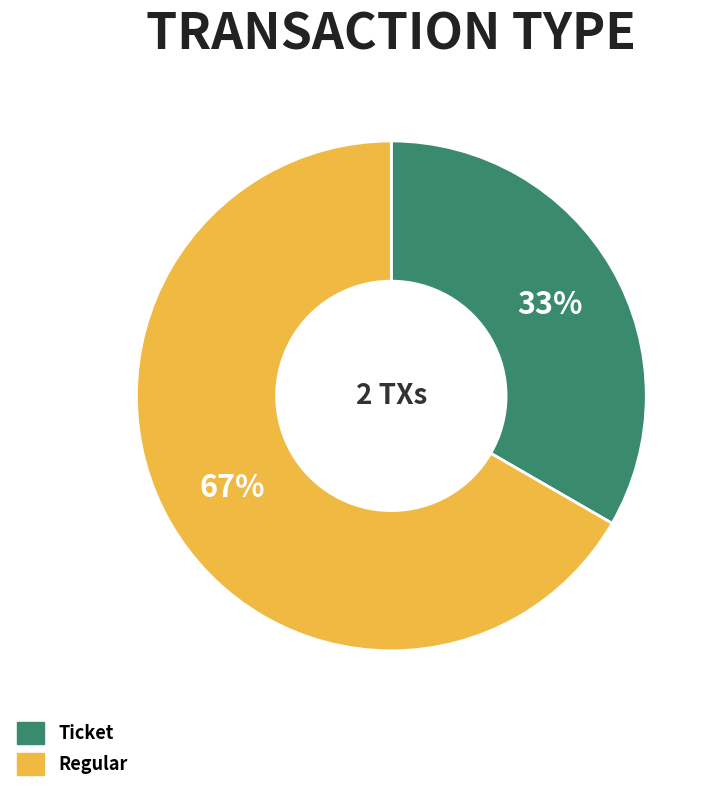

Which slice is the largest?

Regular